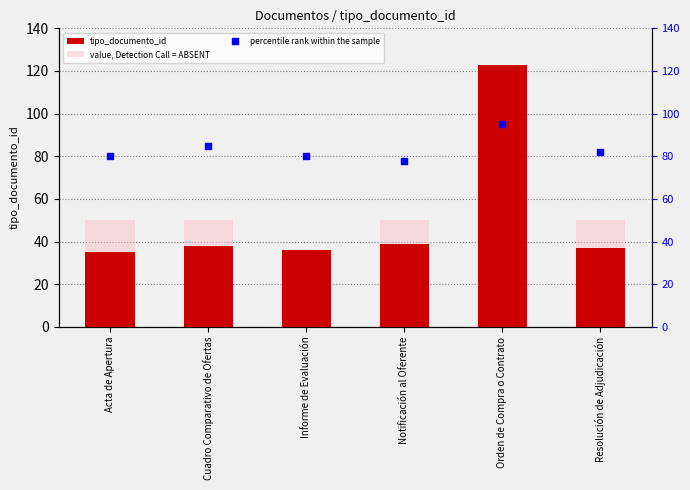

What are all the series names shown in the legend?

tipo_documento_id, value, Detection Call = ABSENT, percentile rank within the sample